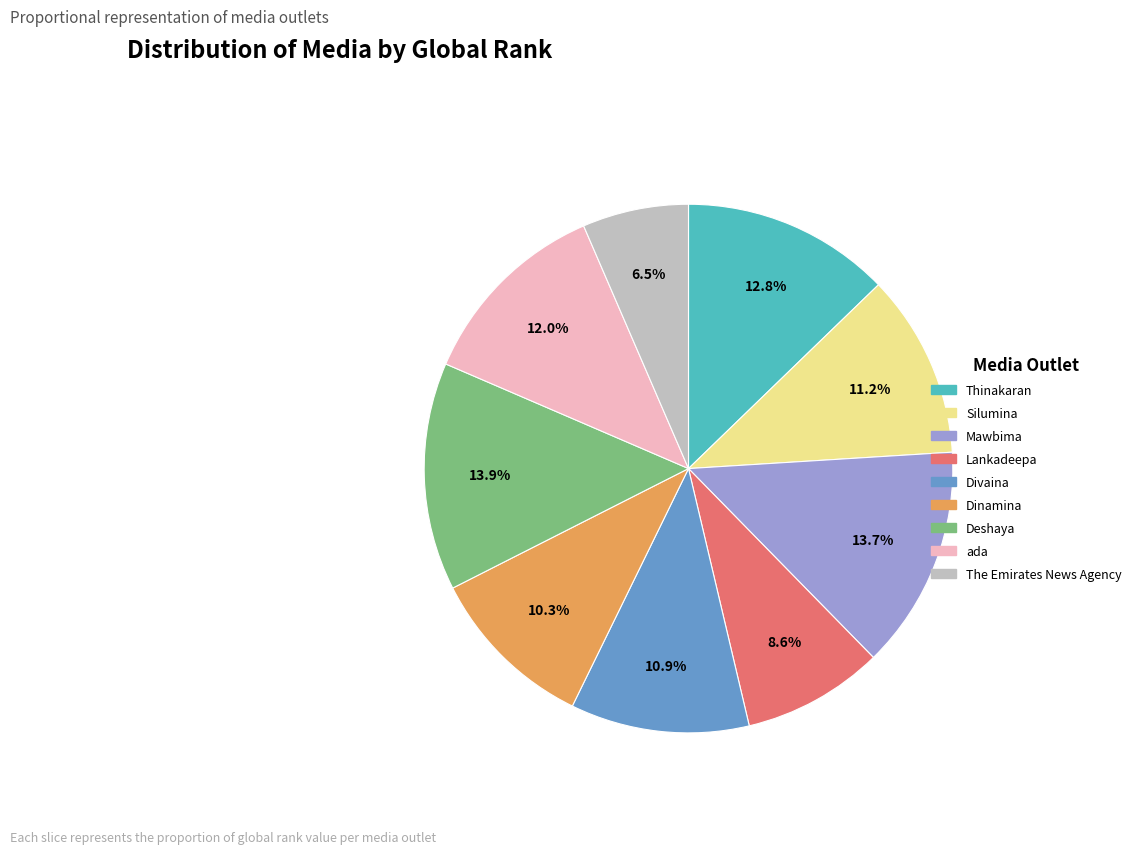

To the nearest percent, what is the average slice percentage?

11%